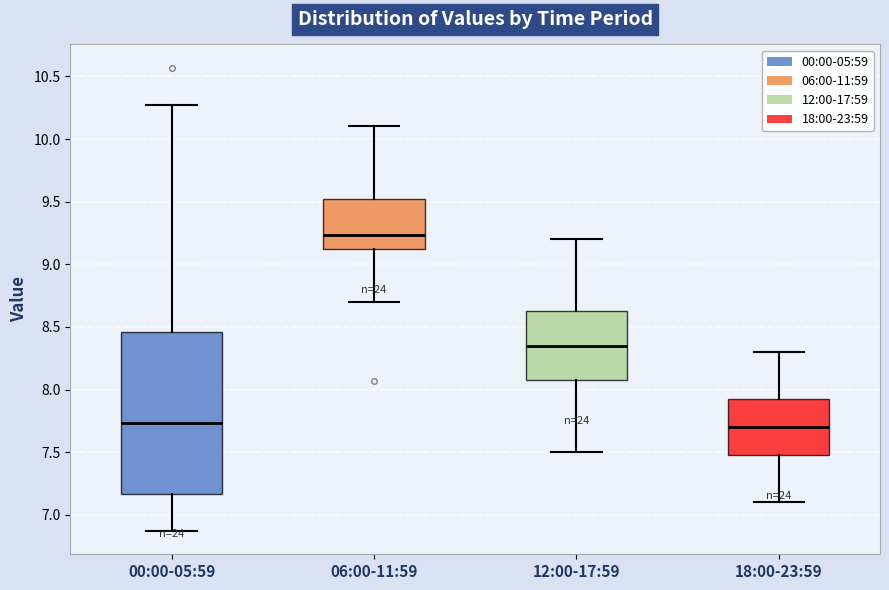

Which box's median line is the highest?

06:00-11:59